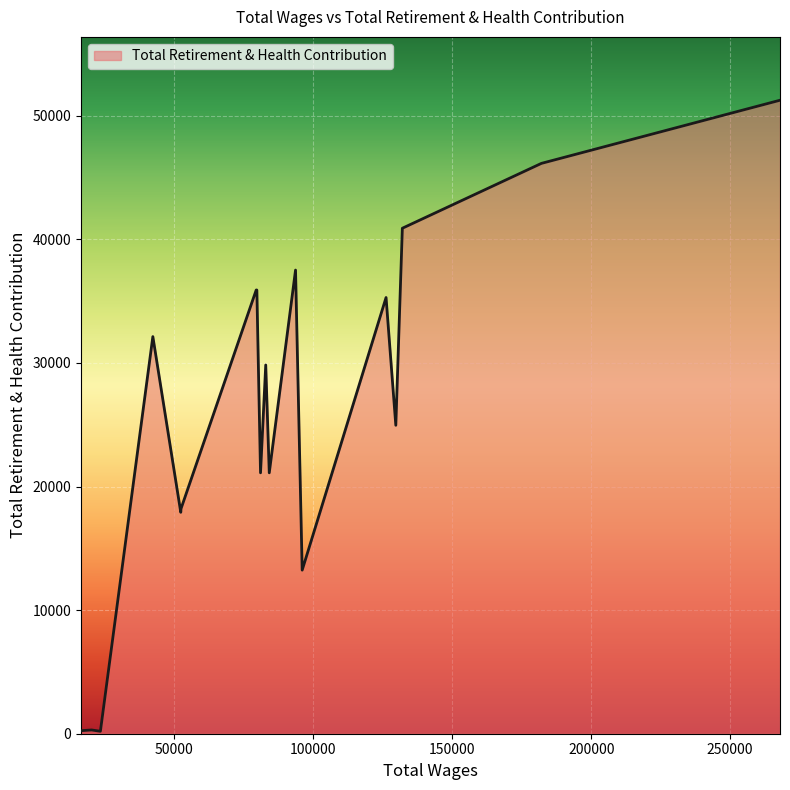

What is the greatest value displayed?

51262